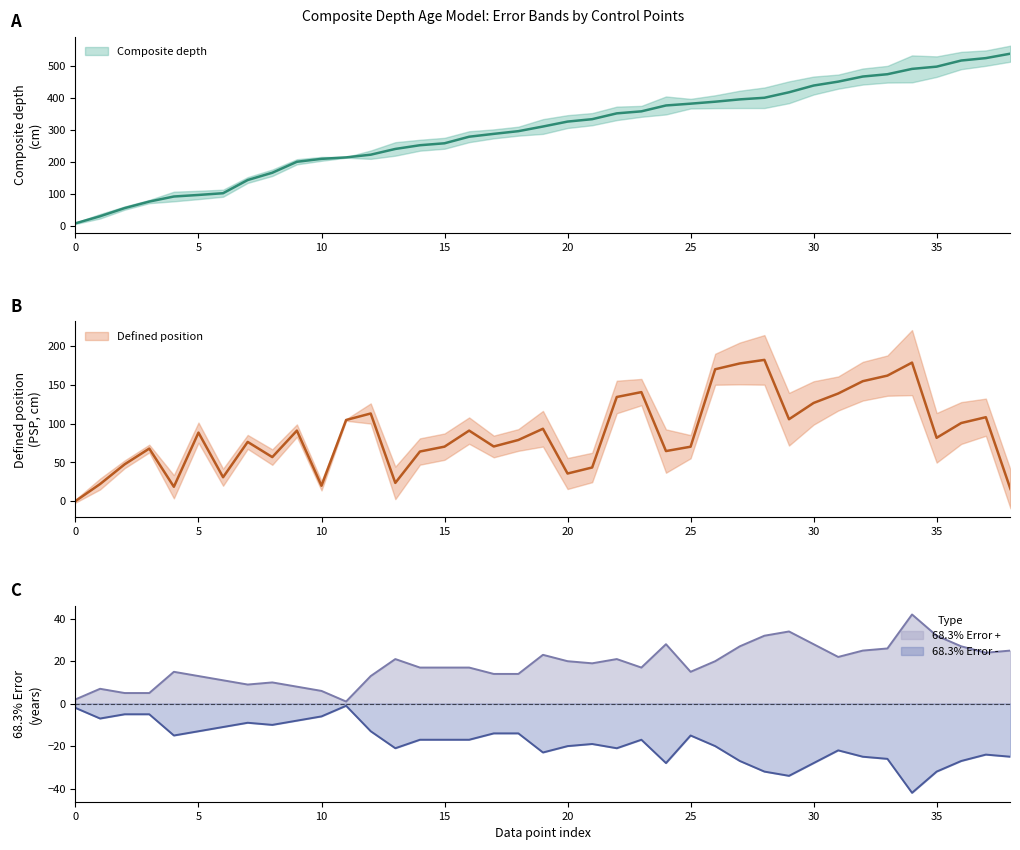

What is the lowest value of the Composite depth series?

8.4